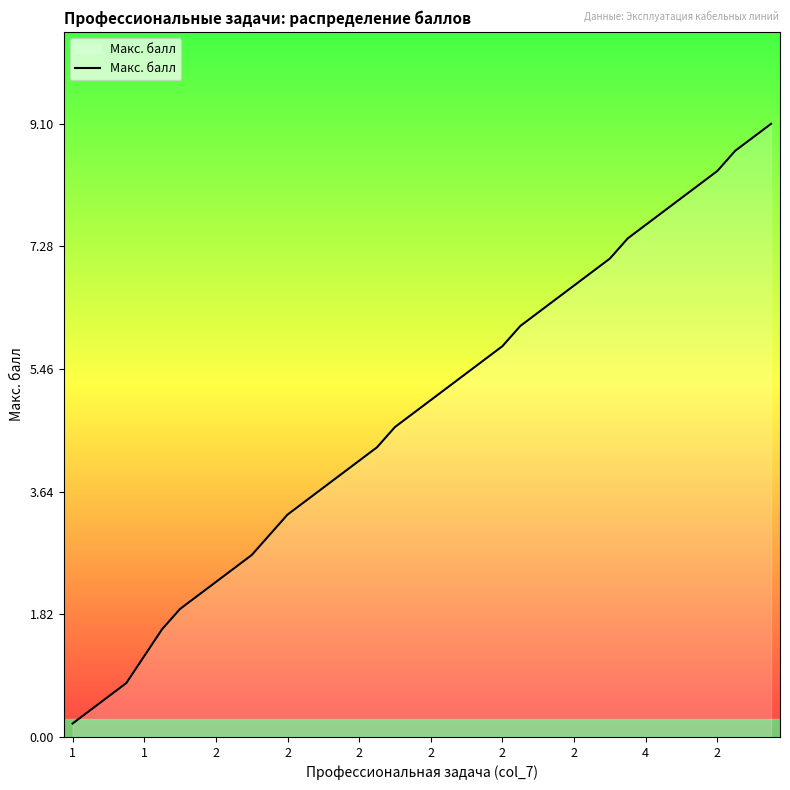

What is the minimum value shown in the chart?

0.2